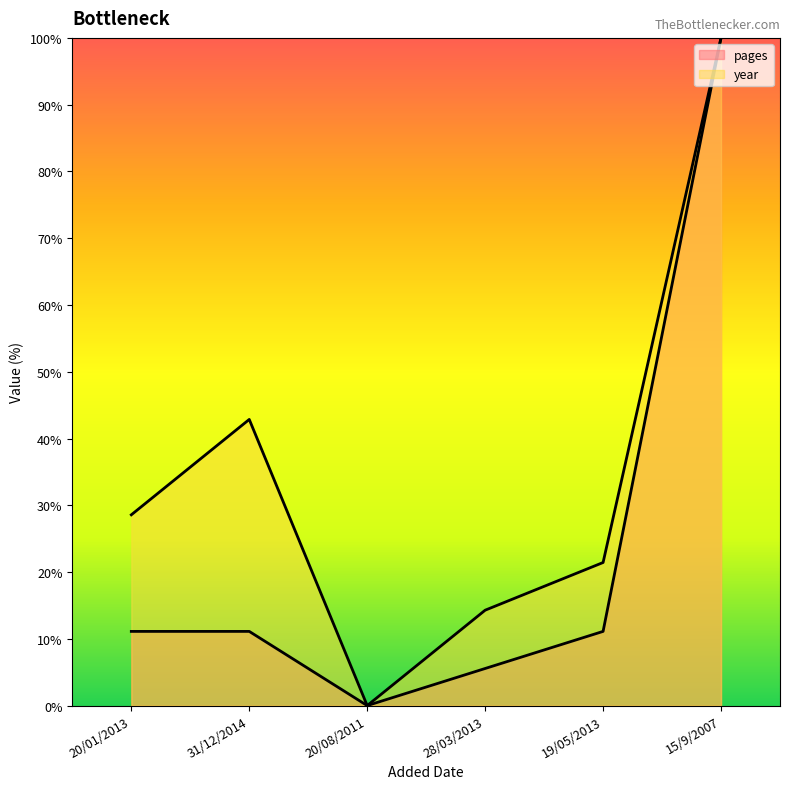

Where is the first local maximum for year?

31/12/2014